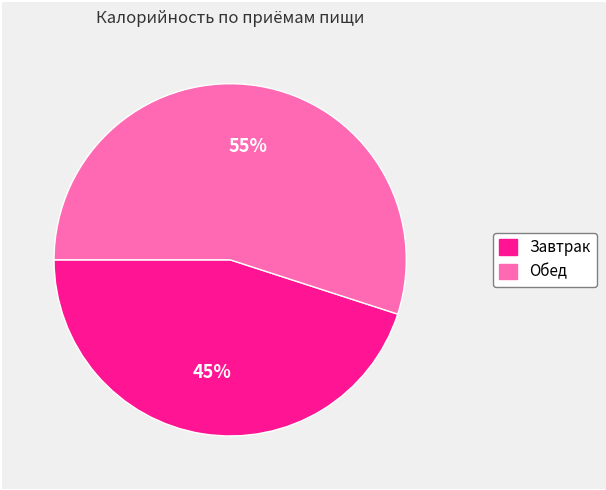

What percentage is the Обед slice, to the nearest percent?

55%